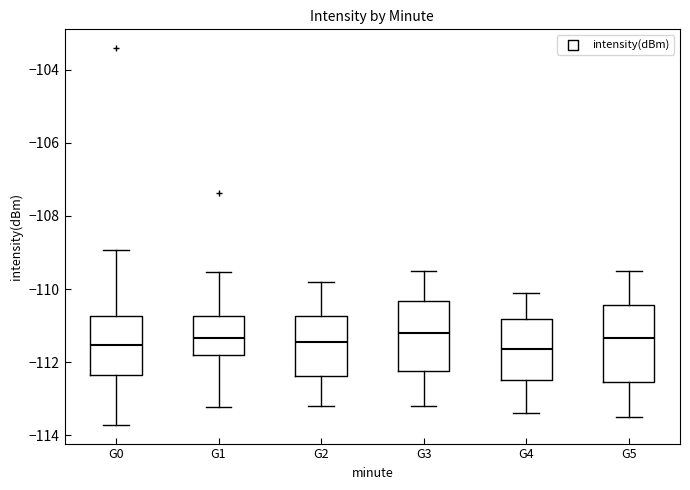

Reading left to right, read every box against the y-axis: the position of its median line, the range the box covers, and the ends of its whiskers. The values are not printed on the chart, so give them approximately, as read against the axis.

G0: median -111.6, box -112.4 to -110.8, whiskers -113.8 to -109.0
G1: median -111.4, box -111.8 to -110.8, whiskers -113.2 to -109.6
G2: median -111.4, box -112.4 to -110.8, whiskers -113.2 to -109.8
G3: median -111.2, box -112.2 to -110.4, whiskers -113.2 to -109.4
G4: median -111.6, box -112.4 to -110.8, whiskers -113.4 to -110.0
G5: median -111.4, box -112.6 to -110.4, whiskers -113.4 to -109.4